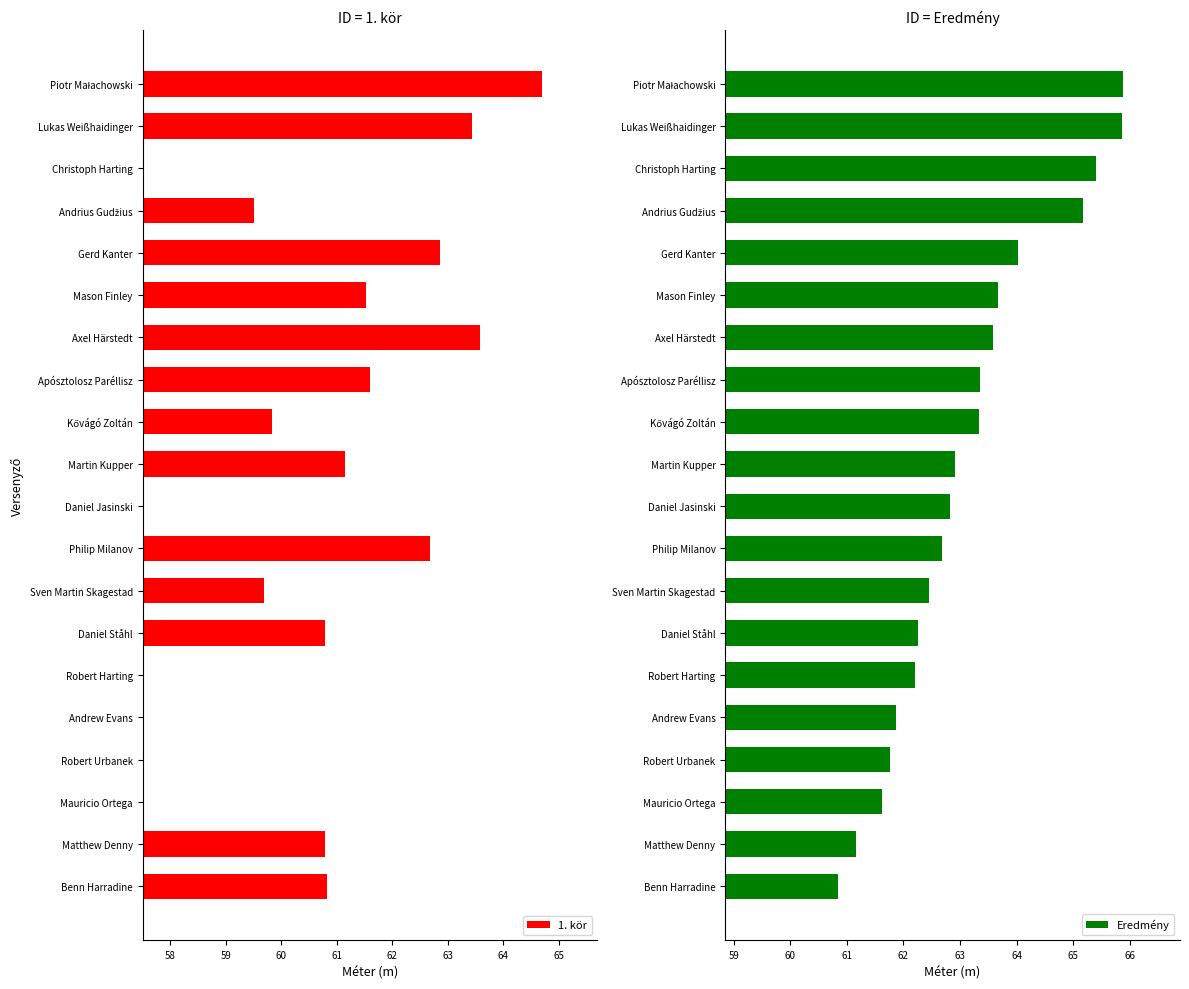

Reading left to right, what are all the values shown in this chart?

1. kör: 64.7	63.4	0.0	59.5	62.9	61.5	63.6	61.6	59.8	61.1	0.0	62.7	59.7	60.8	0.0	0.0	0.0	0.0	60.8	60.8
Eredmény: 65.9	65.9	65.4	65.2	64.0	63.7	63.6	63.4	63.3	62.9	62.8	62.7	62.5	62.3	62.2	61.9	61.8	61.6	61.2	60.9